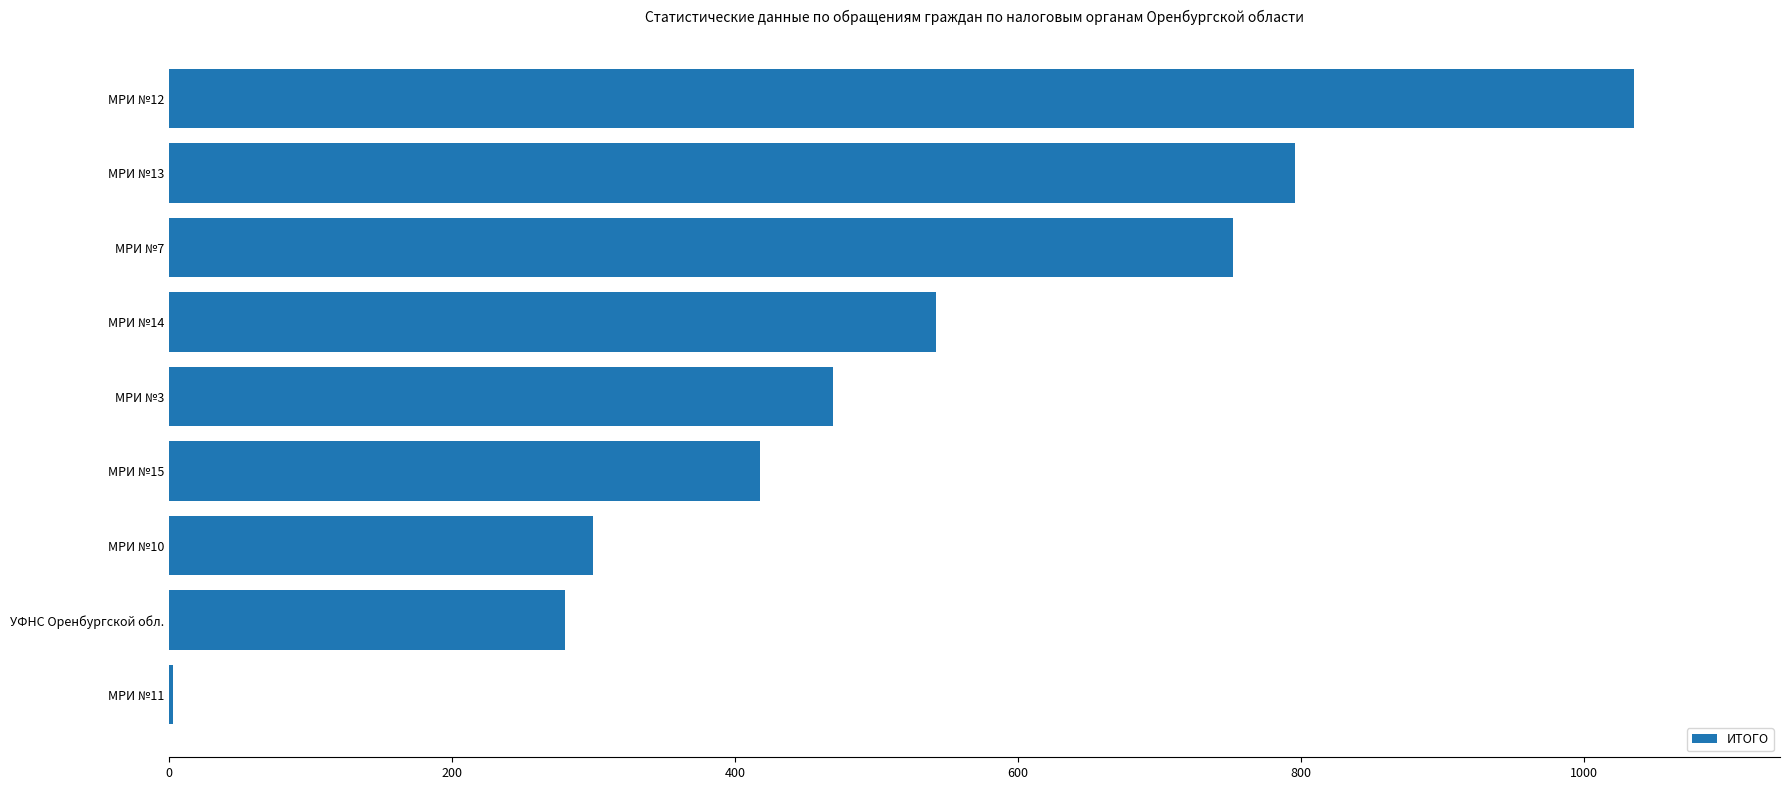

What is the greatest value displayed?

1035